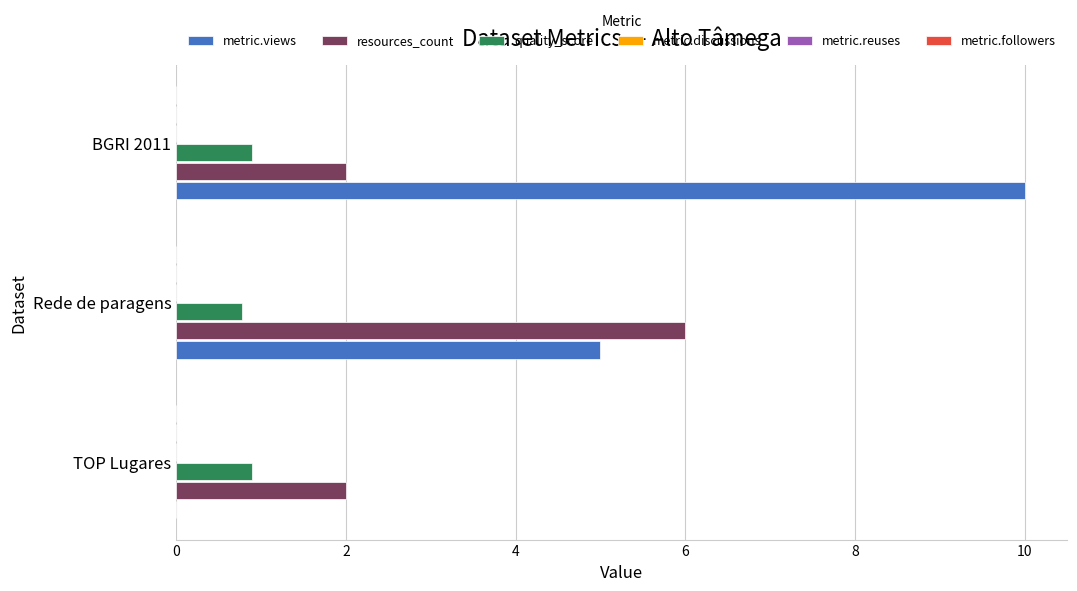

Is it true that quality_score equals 1.6 at TOP Lugares?

False